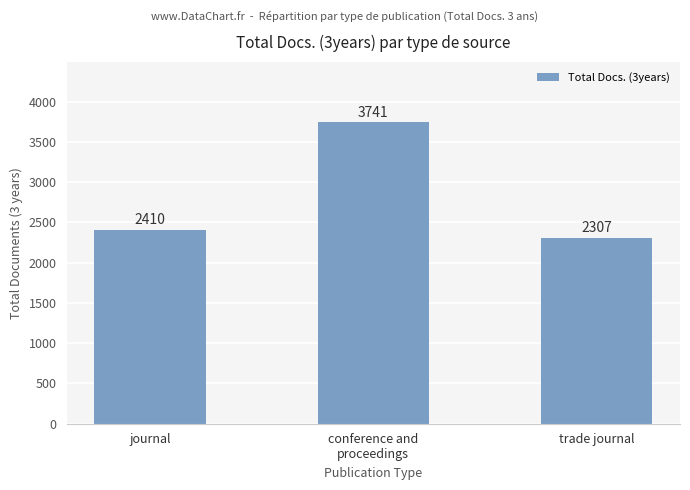

What is the ratio of the value at journal to the value at conference and
proceedings?

0.6